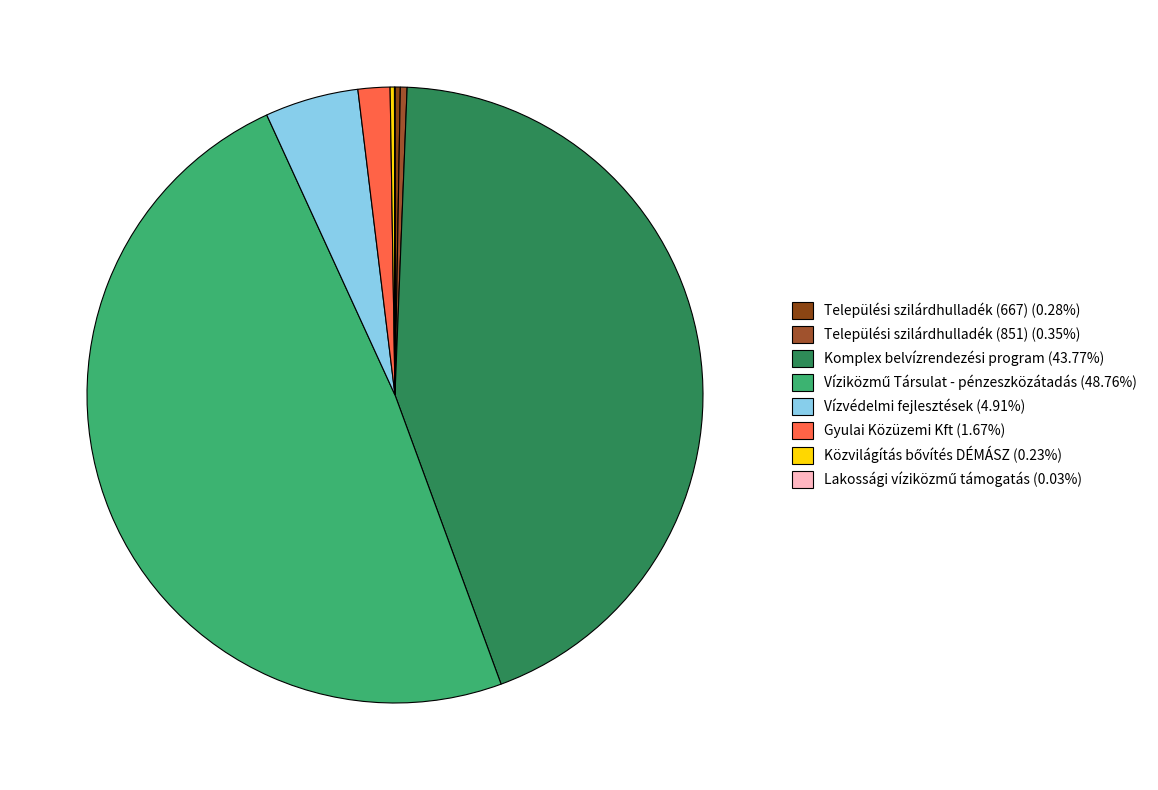

Which slice is the largest?

Víziközmű Társulat - pénzeszközátadás